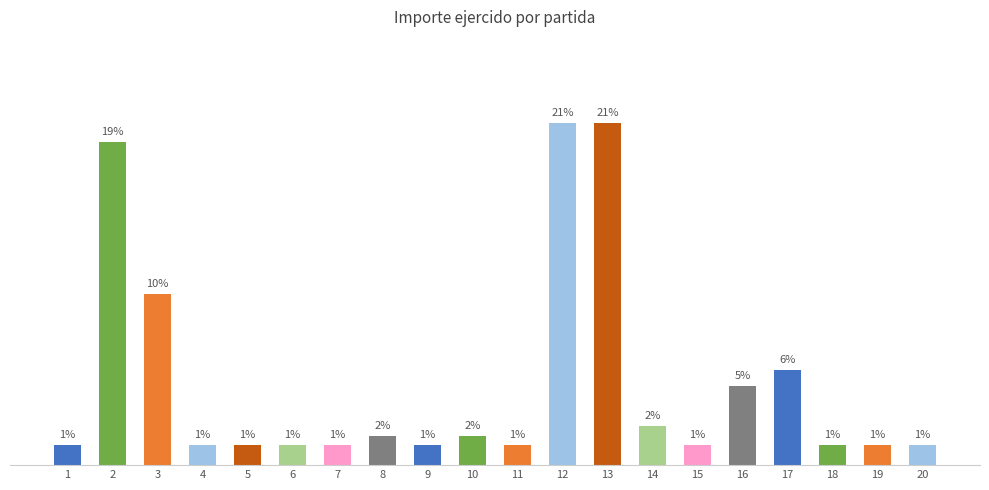

What is the difference between the maximum and second lowest values?

19.3